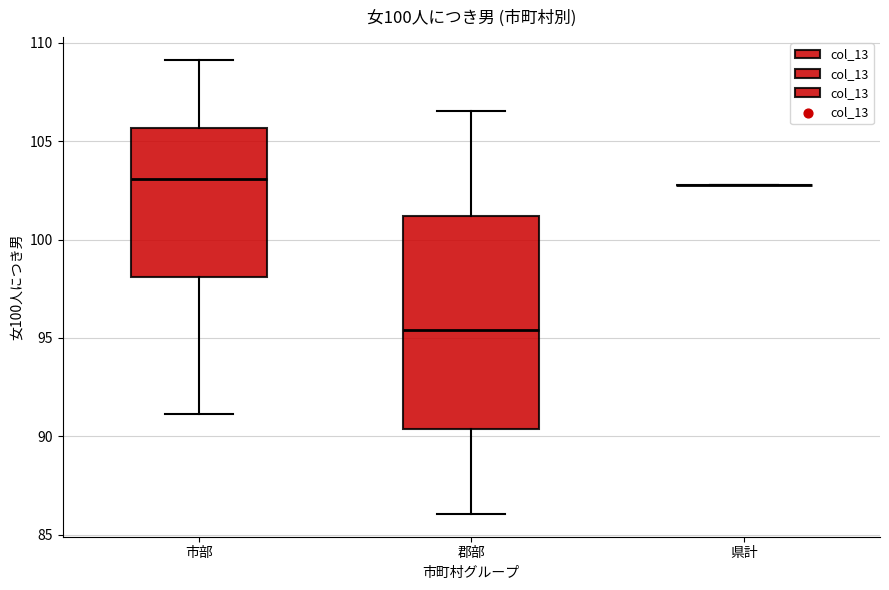

Reading left to right, read every box against the y-axis: the position of its median line, the range the box covers, and the ends of its whiskers. The values are not printed on the chart, so give them approximately, as read against the axis.

市部: median 103.0, box 98.0 to 105.5, whiskers 91.0 to 109.0
郡部: median 95.5, box 90.5 to 101.0, whiskers 86.0 to 106.5
県計: box collapsed to a line at 103.0, whiskers 103.0 to 103.0